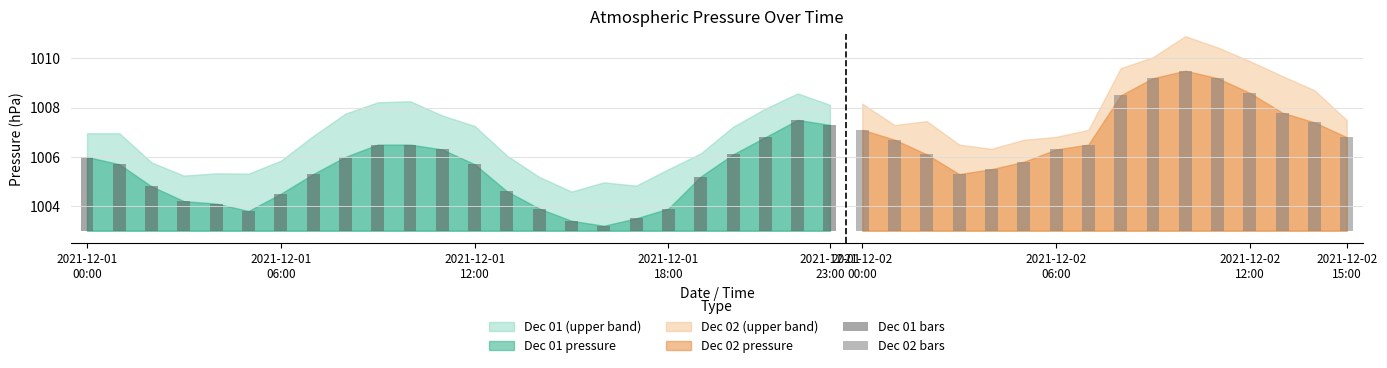

What is the minimum value shown in the chart?

1003.2